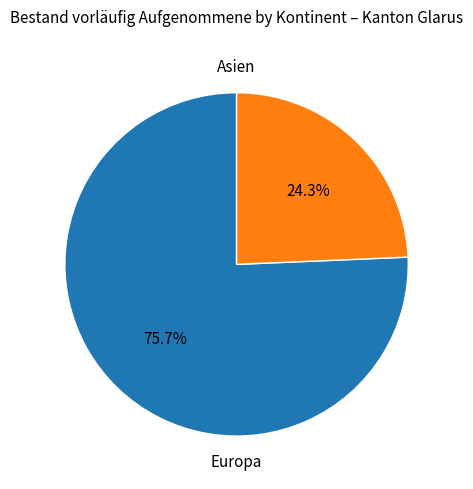

How many slices are in this pie chart?

2